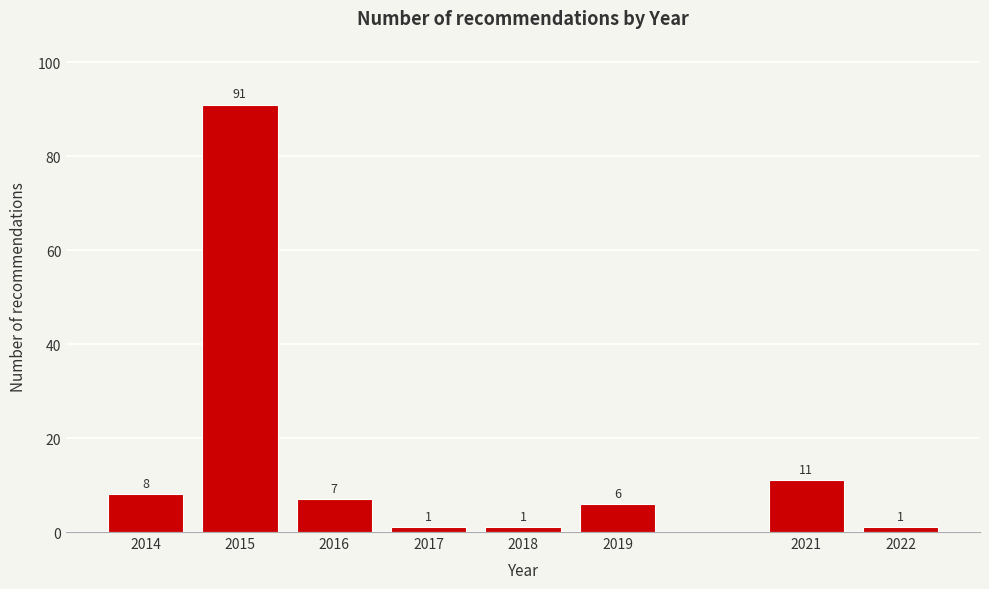

Reading left to right, transcribe all the data shown in this chart.

8	91	7	1	1	6	11	1